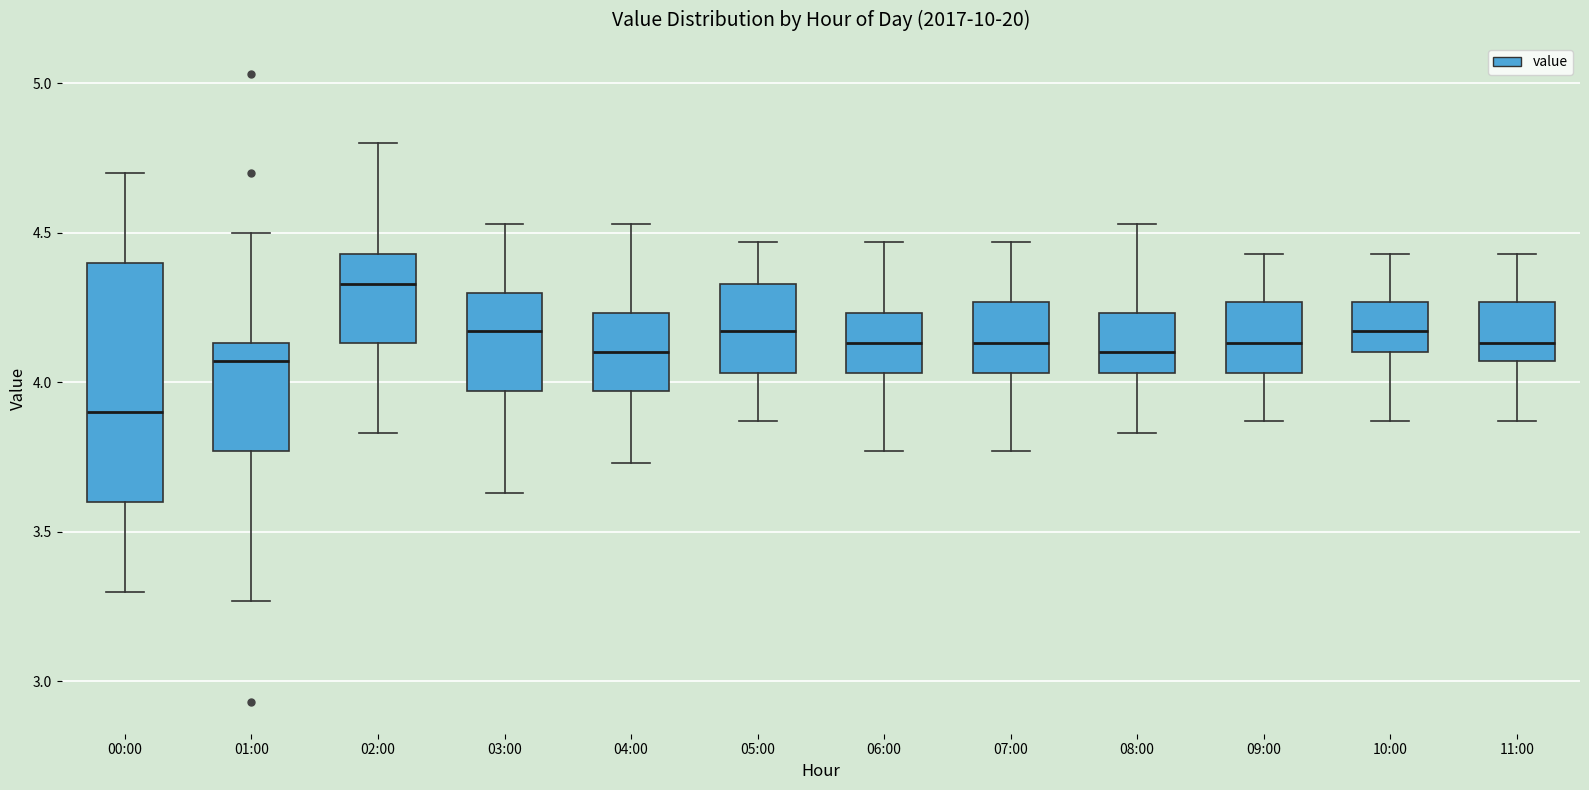

Which box has the lowest median line?

00:00